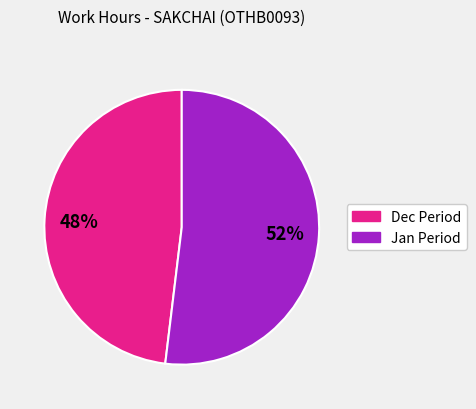

To the nearest percent, what is the difference between the Dec Period and Jan Period slice percentages?

4%